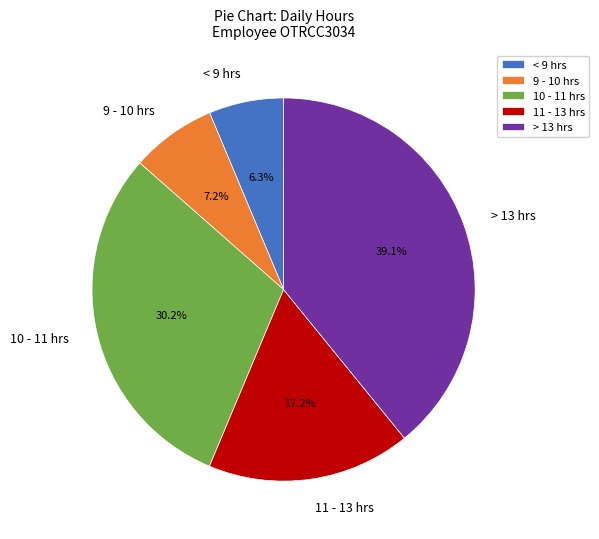

Does any single category account for the majority?

No